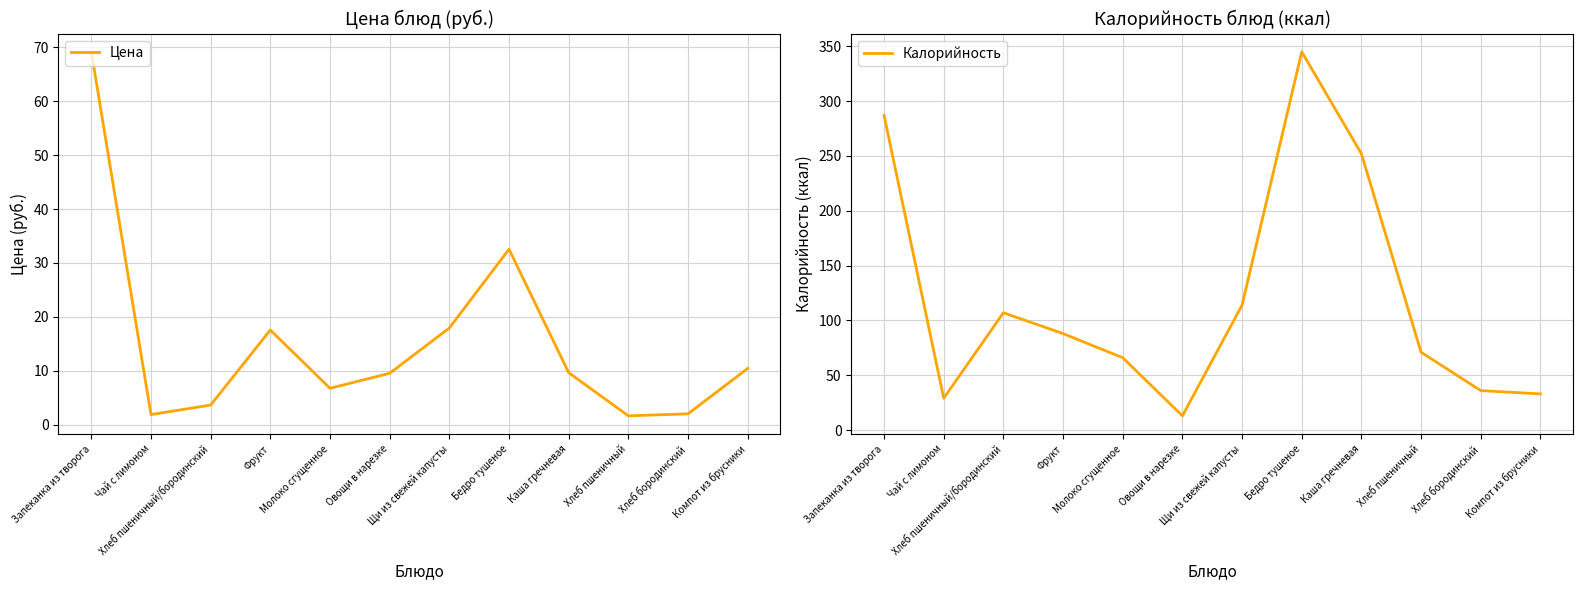

What is the total value across all series at Молоко сгущенное?

72.7